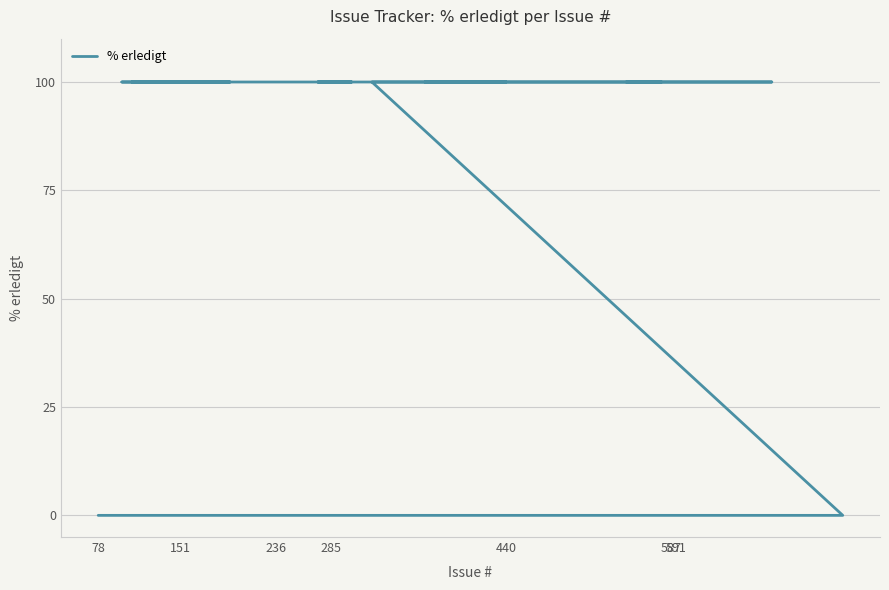

Which label corresponds to the smallest value in the chart?

78